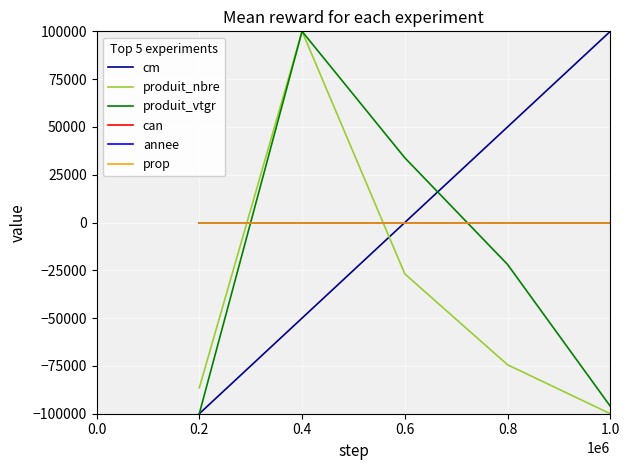

Does the chart display data point markers on the line(s)?

No